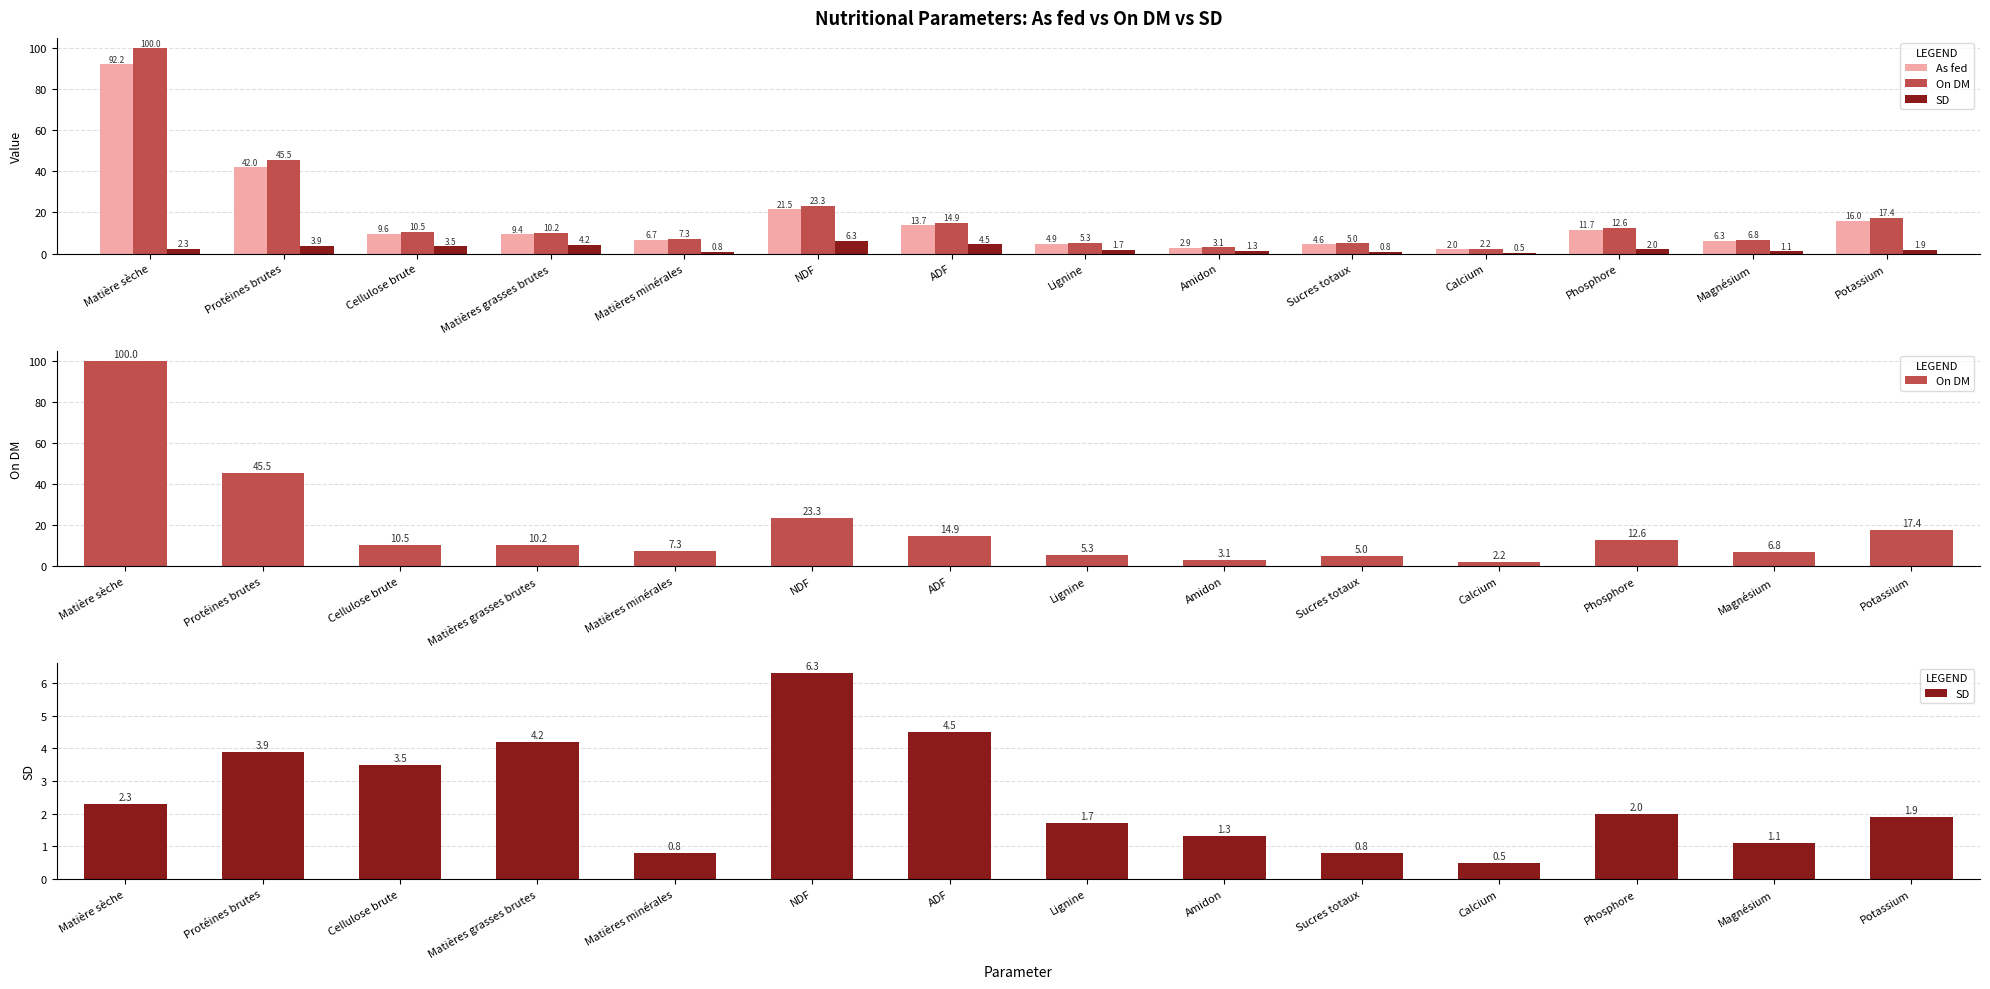

Rank the series at Amidon from highest to lowest value.

On DM, As fed, SD